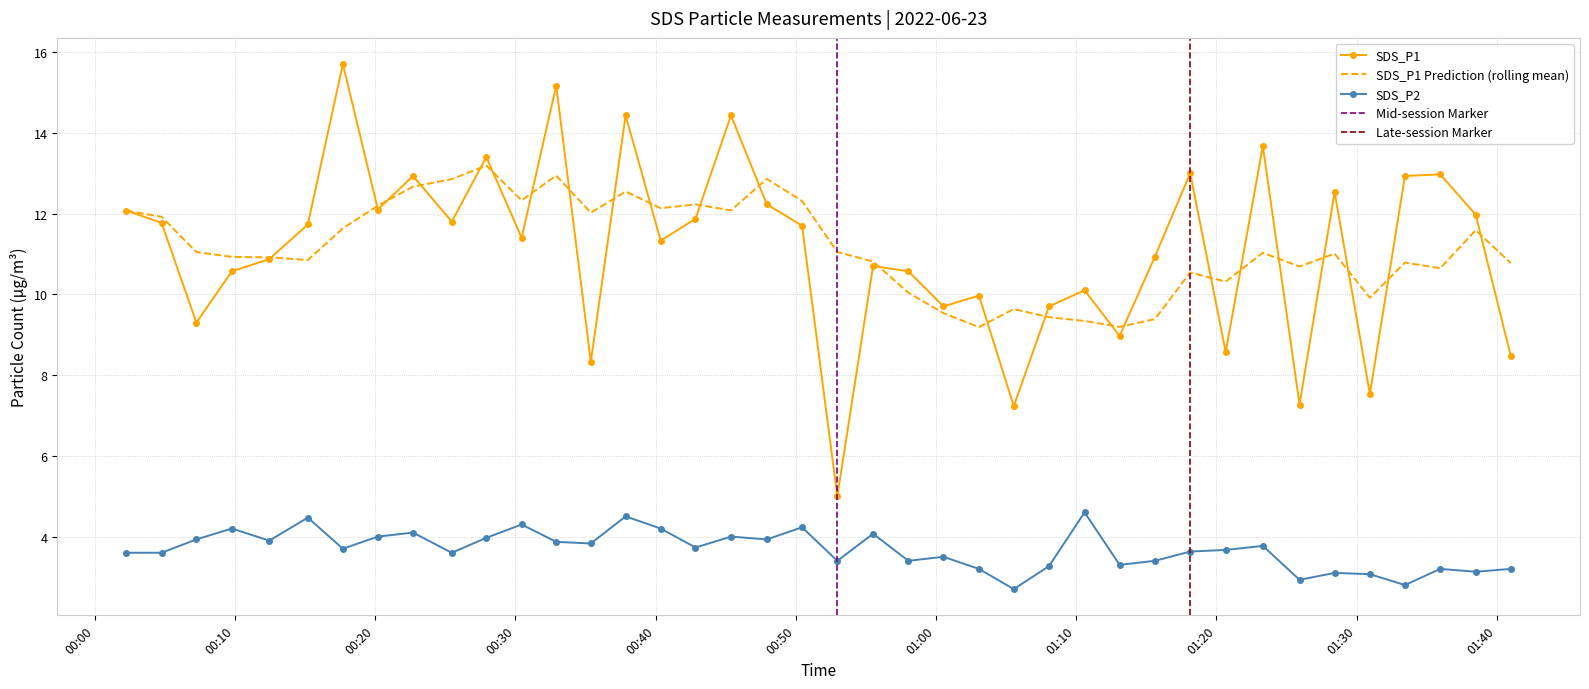

True or false: SDS_P1 and SDS_P2 cross at least once.

False